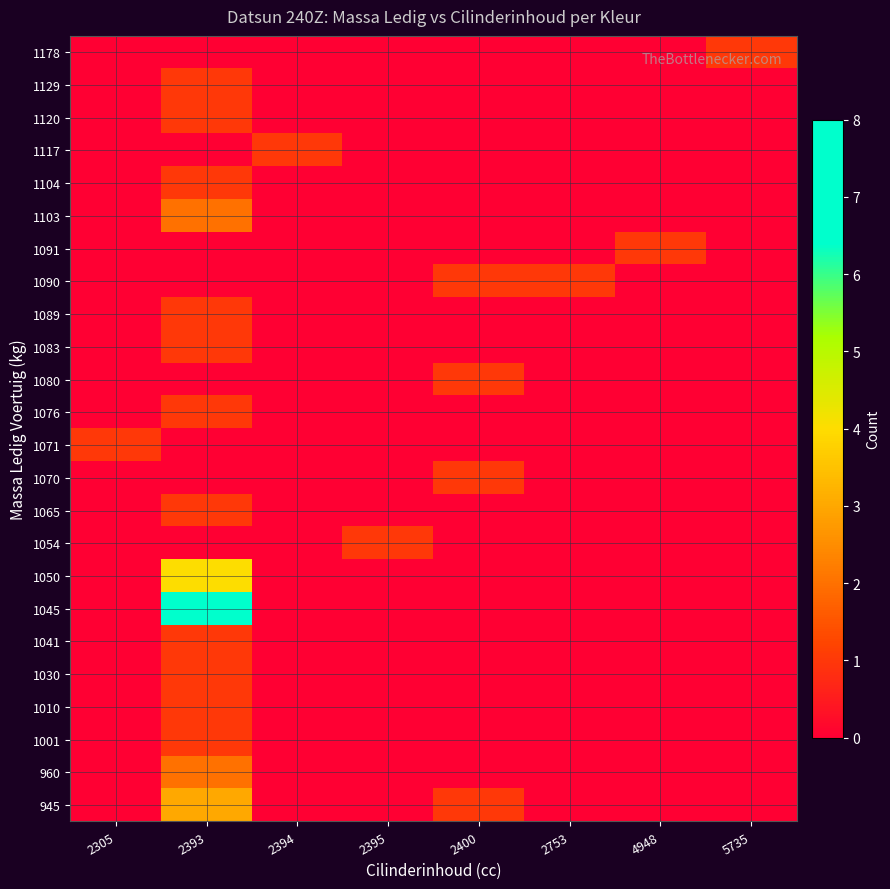

Reading left to right, transcribe all the data shown in this chart.

945: 2305=0	2393=3	2394=0	2395=0	2400=1	2753=0	4948=0	5735=0
960: 2305=0	2393=2	2394=0	2395=0	2400=0	2753=0	4948=0	5735=0
1001: 2305=0	2393=1	2394=0	2395=0	2400=0	2753=0	4948=0	5735=0
1010: 2305=0	2393=1	2394=0	2395=0	2400=0	2753=0	4948=0	5735=0
1030: 2305=0	2393=1	2394=0	2395=0	2400=0	2753=0	4948=0	5735=0
1041: 2305=0	2393=1	2394=0	2395=0	2400=0	2753=0	4948=0	5735=0
1045: 2305=0	2393=8	2394=0	2395=0	2400=0	2753=0	4948=0	5735=0
1050: 2305=0	2393=4	2394=0	2395=0	2400=0	2753=0	4948=0	5735=0
1054: 2305=0	2393=0	2394=0	2395=1	2400=0	2753=0	4948=0	5735=0
1065: 2305=0	2393=1	2394=0	2395=0	2400=0	2753=0	4948=0	5735=0
1070: 2305=0	2393=0	2394=0	2395=0	2400=1	2753=0	4948=0	5735=0
1071: 2305=1	2393=0	2394=0	2395=0	2400=0	2753=0	4948=0	5735=0
1076: 2305=0	2393=1	2394=0	2395=0	2400=0	2753=0	4948=0	5735=0
1080: 2305=0	2393=0	2394=0	2395=0	2400=1	2753=0	4948=0	5735=0
1083: 2305=0	2393=1	2394=0	2395=0	2400=0	2753=0	4948=0	5735=0
1089: 2305=0	2393=1	2394=0	2395=0	2400=0	2753=0	4948=0	5735=0
1090: 2305=0	2393=0	2394=0	2395=0	2400=1	2753=1	4948=0	5735=0
1091: 2305=0	2393=0	2394=0	2395=0	2400=0	2753=0	4948=1	5735=0
1103: 2305=0	2393=2	2394=0	2395=0	2400=0	2753=0	4948=0	5735=0
1104: 2305=0	2393=1	2394=0	2395=0	2400=0	2753=0	4948=0	5735=0
1117: 2305=0	2393=0	2394=1	2395=0	2400=0	2753=0	4948=0	5735=0
1120: 2305=0	2393=1	2394=0	2395=0	2400=0	2753=0	4948=0	5735=0
1129: 2305=0	2393=1	2394=0	2395=0	2400=0	2753=0	4948=0	5735=0
1178: 2305=0	2393=0	2394=0	2395=0	2400=0	2753=0	4948=0	5735=1